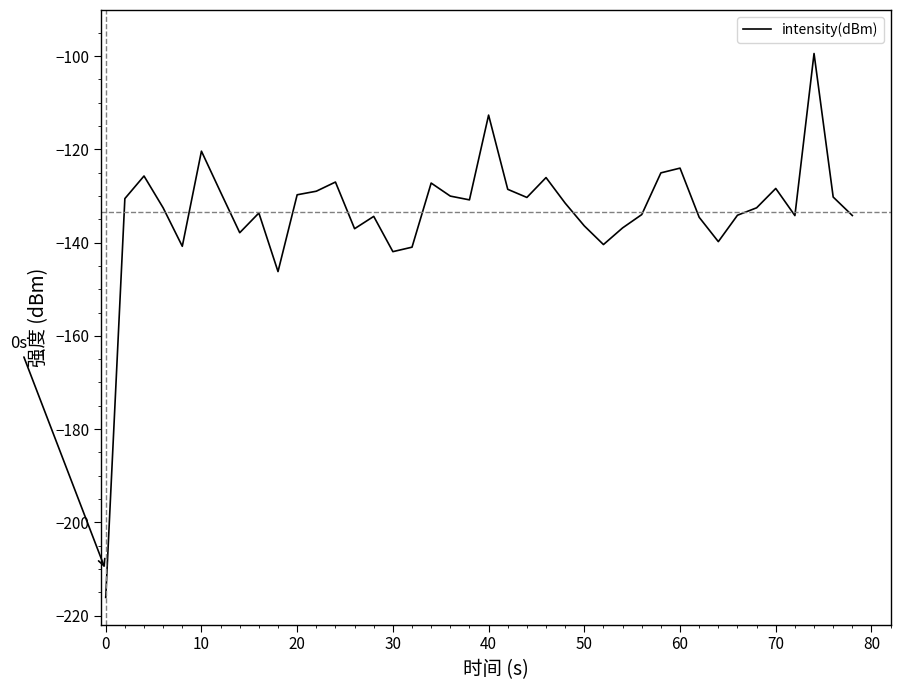

What is the sum of all values?

-5334.4